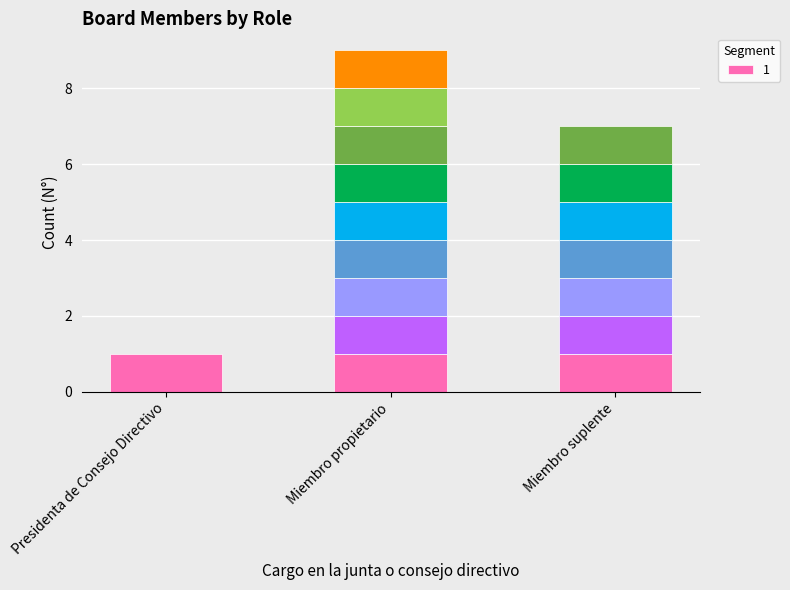

Reading left to right, transcribe all the data shown in this chart.

1	9	7